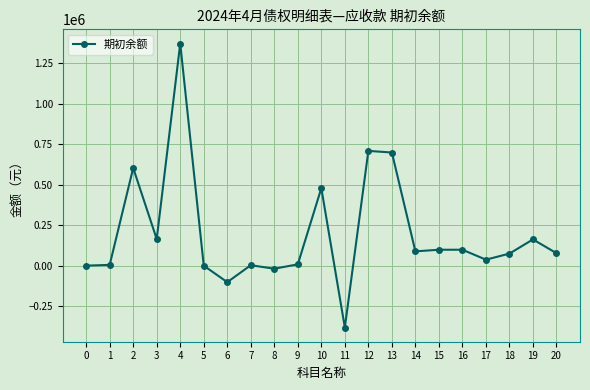

True or false: the data shows 227766.9 at 19.

False